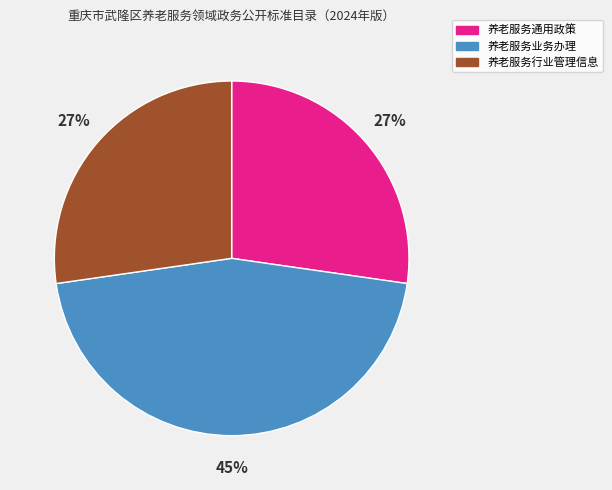

The 养老服务业务办理 slice represents 52% of the pie. True or false?

False